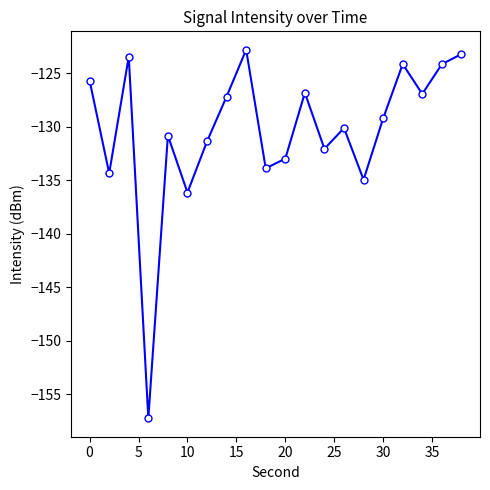

What is the value of the 10th point from the left?

-133.9